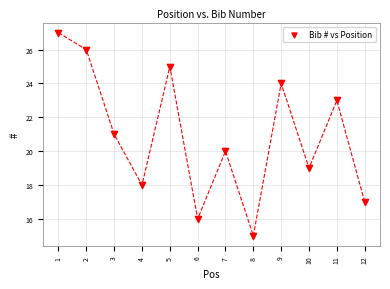

What is the range of Y values (max minus min)?

12